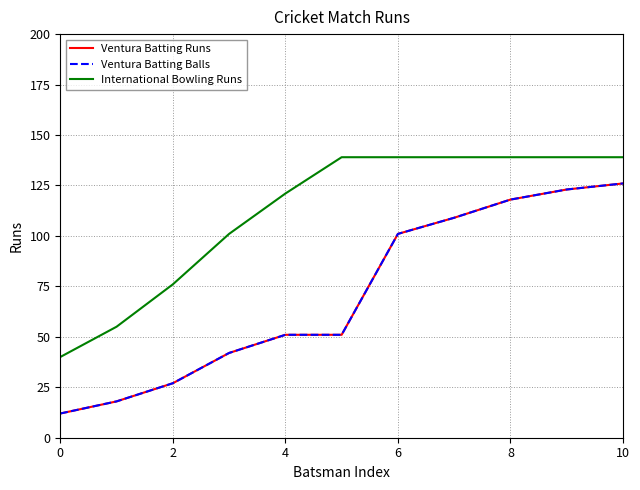

Does the chart display data point markers on the line(s)?

No